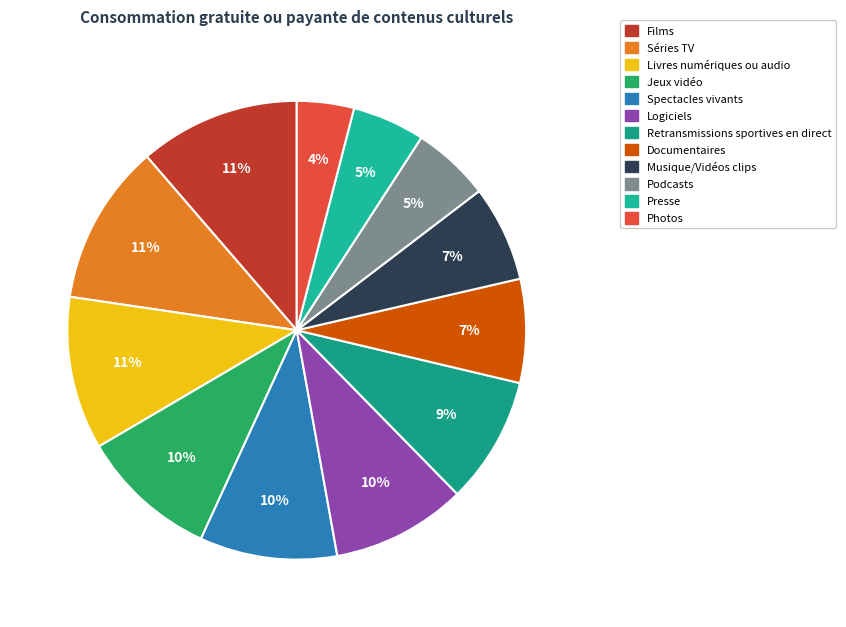

Which category has the biggest portion of the pie?

Films